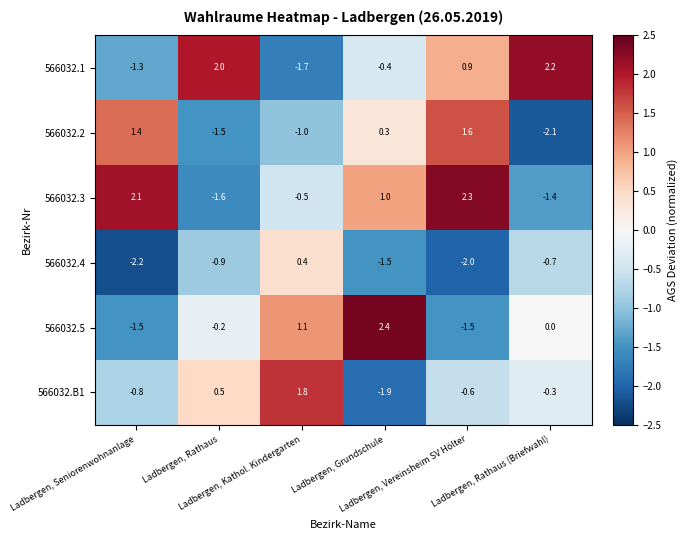

What is the sum of all 566032.5 values?

0.3